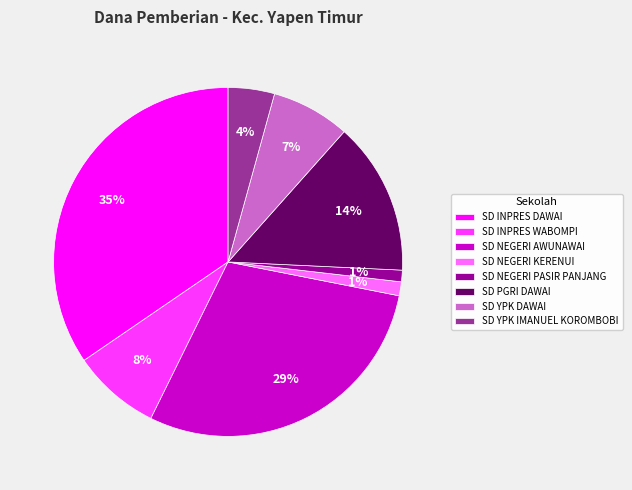

True or false: SD INPRES DAWAI accounts for 27% of the total.

False